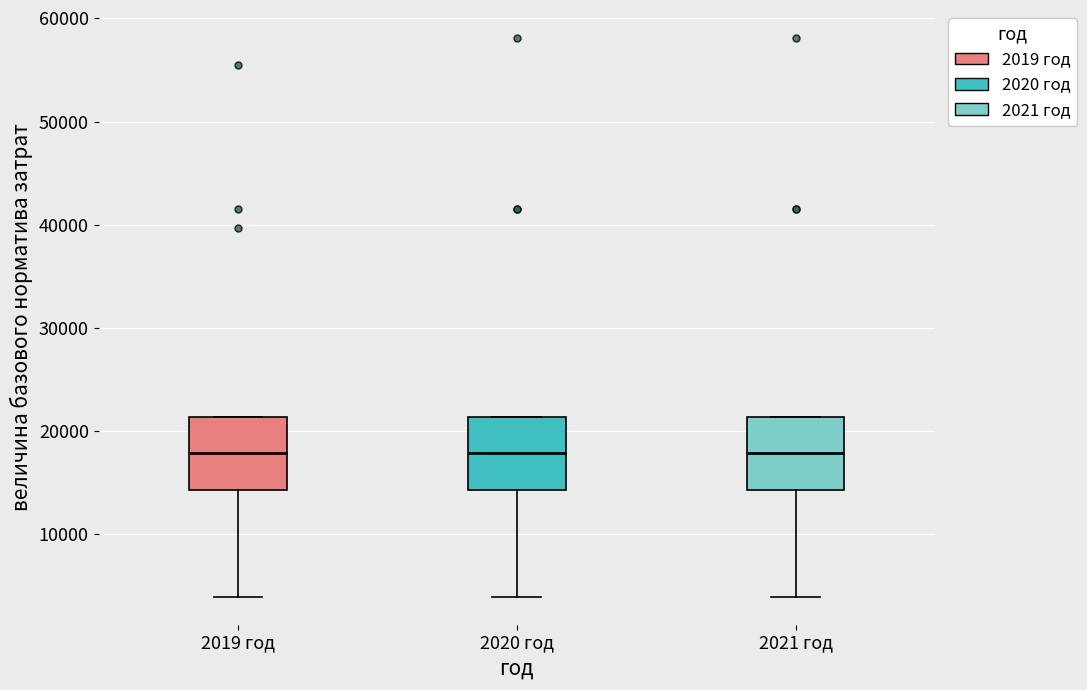

Reading left to right, read every box against the y-axis: the position of its median line, the range the box covers, and the ends of its whiskers. The values are not printed on the chart, so give them approximately, as read against the axis.

2019 год: median 18000, box 14000 to 21000, whiskers 4000 to 21000
2020 год: median 18000, box 14000 to 21000, whiskers 4000 to 21000
2021 год: median 18000, box 14000 to 21000, whiskers 4000 to 21000